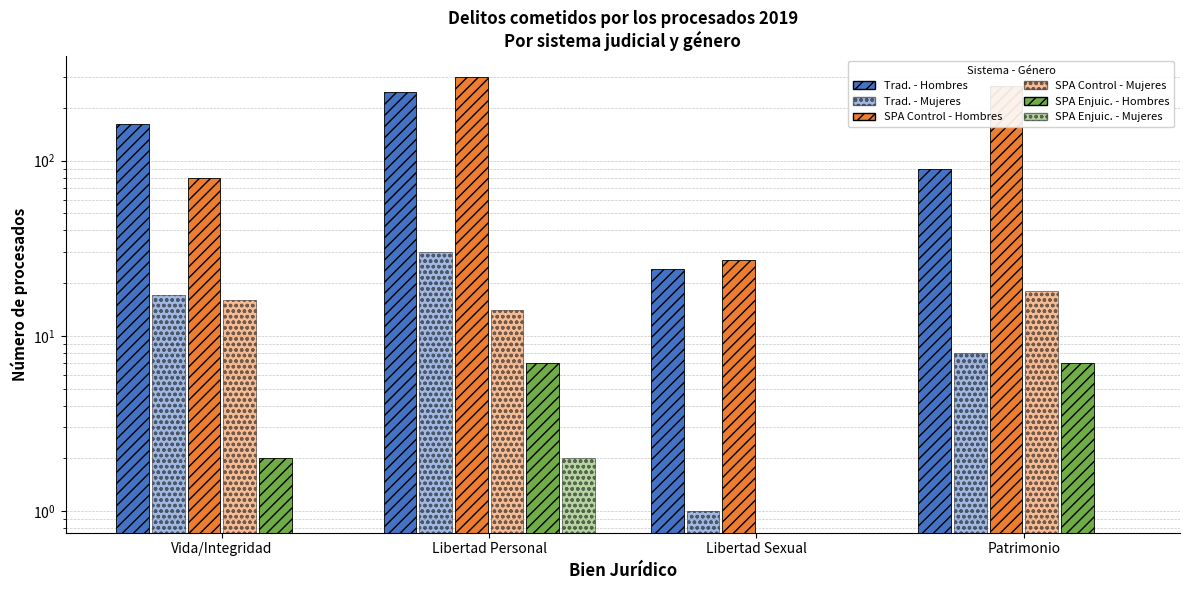

What is the difference between the maximum and second lowest values in the SPA Control - Mujeres series?

4